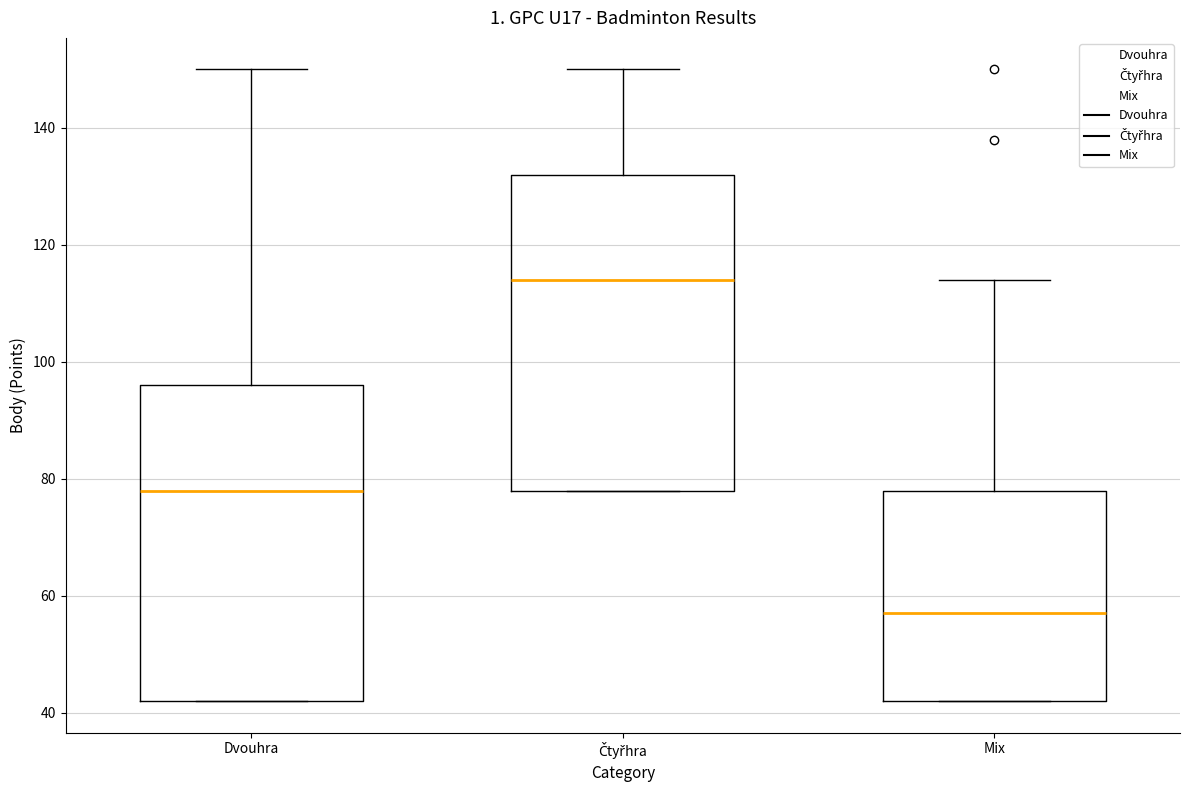

Reading left to right, transcribe this box plot: for each box, give where its median line is, the range the box spans, and where its two whiskers end, as read against the y-axis. The values are not printed on the chart, so give them approximately, as read against the axis.

Dvouhra: median 78, box 42 to 96, whiskers 42 to 150
Čtyřhra: median 114, box 78 to 132, whiskers 78 to 150
Mix: median 58, box 42 to 78, whiskers 42 to 114